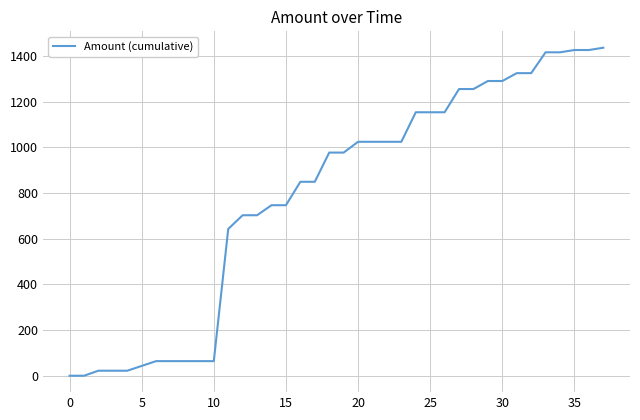

What is the greatest value displayed?

1436.9